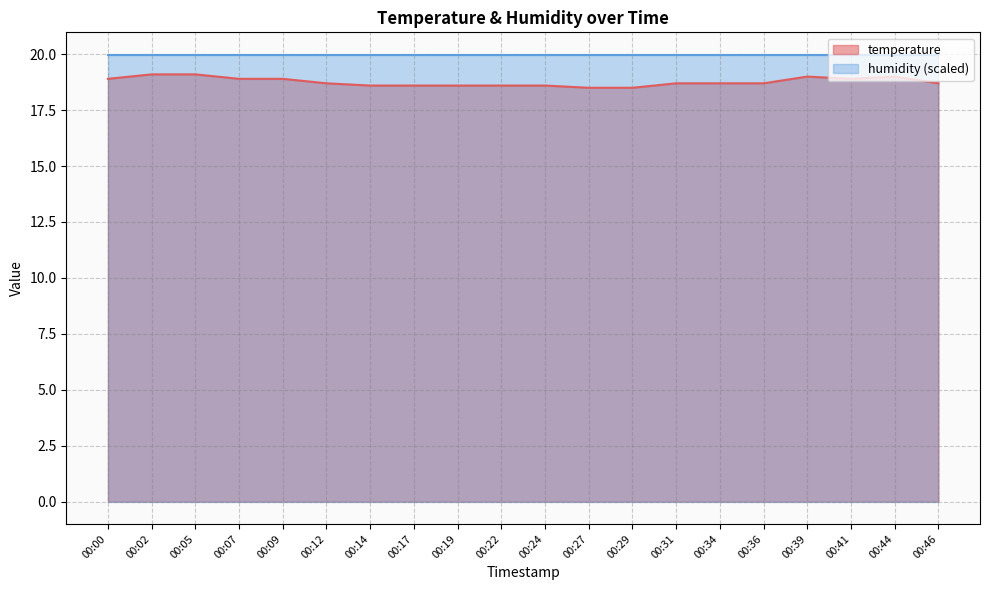

Approximately how many times larger is the value at 00:36 compared to 00:19?

1.0